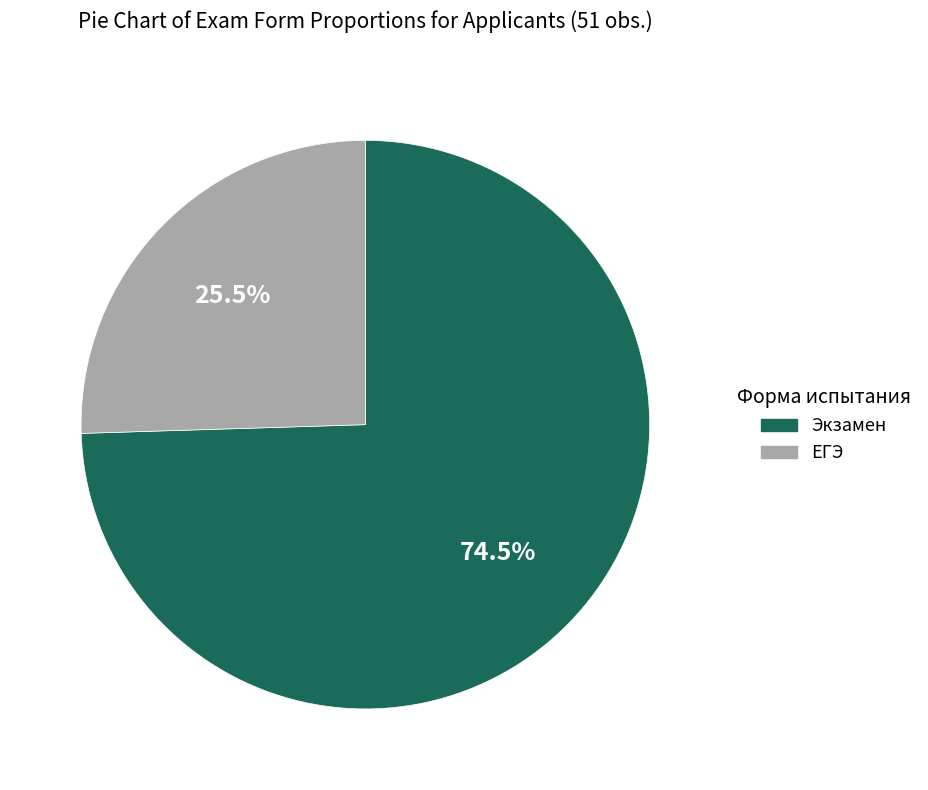

What is the majority slice?

Экзамен